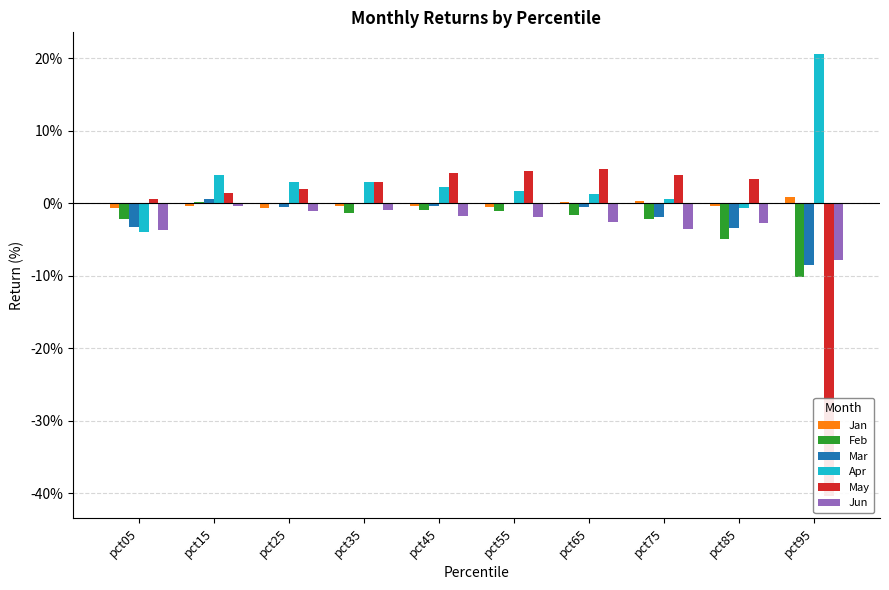

Which series has the largest total across all categories?

Apr